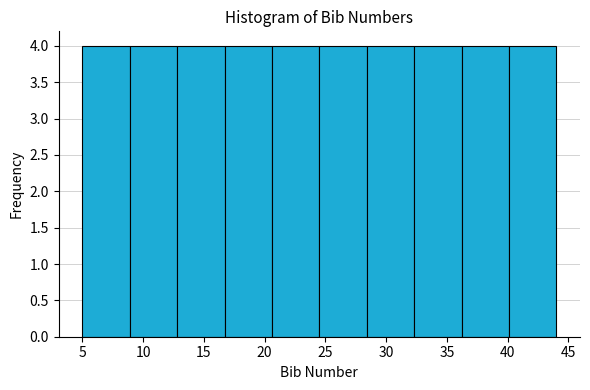

Reading left to right, list every bar in this chart as the range it spans on the x-axis followed by its height. Neither the bar edges nor the heights are printed on the chart, so give them approximately, as read against the axes.

5.0 to 8.9: 4
8.9 to 12.8: 4
12.8 to 16.7: 4
16.7 to 20.6: 4
20.6 to 24.5: 4
24.5 to 28.4: 4
28.4 to 32.3: 4
32.3 to 36.2: 4
36.2 to 40.1: 4
40.1 to 44.0: 4